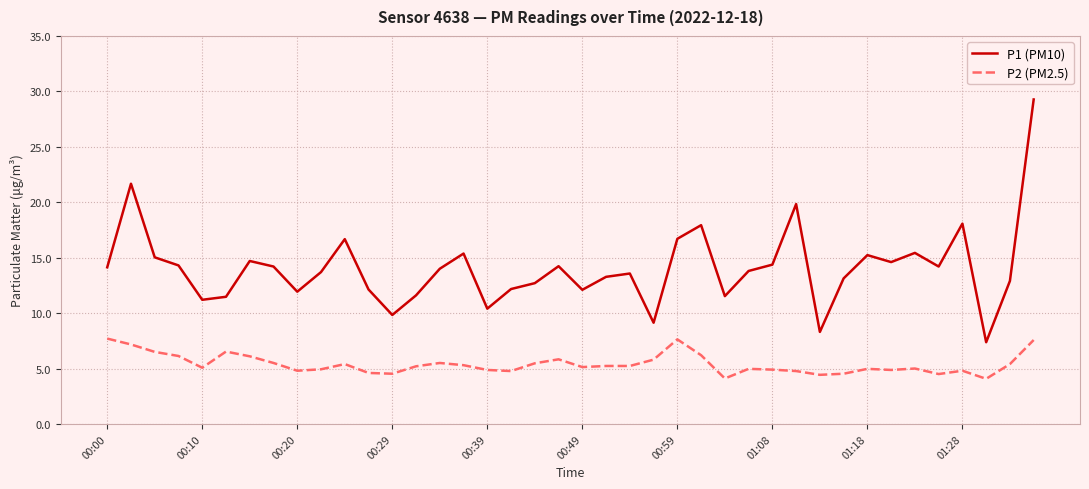

What is the difference between the maximum and minimum values in the P2 (PM2.5) series?

3.6